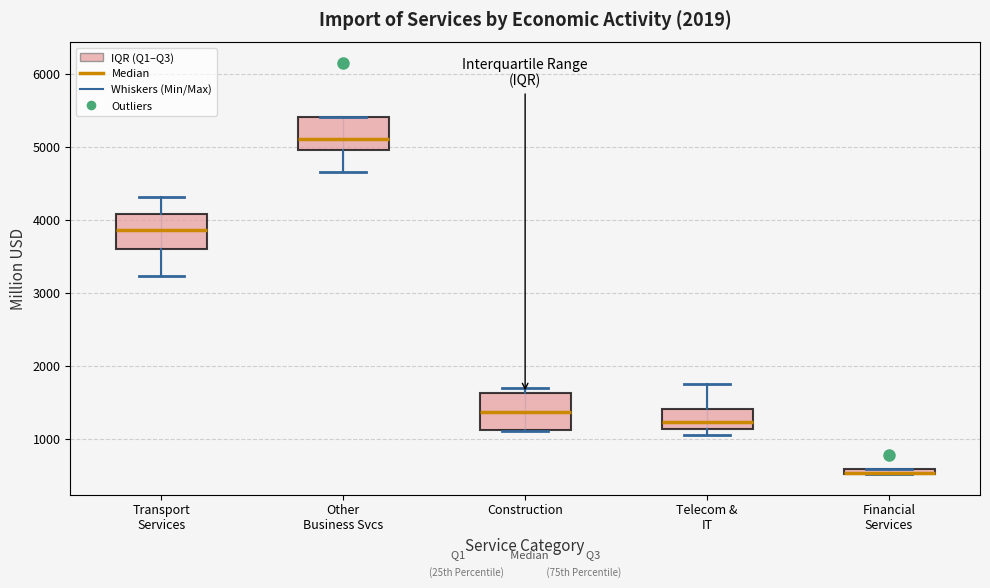

Where is the lower edge of the box for Other Business Svcs on the y-axis? The values are not printed on the chart, so give them approximately, as read against the axis.

5000